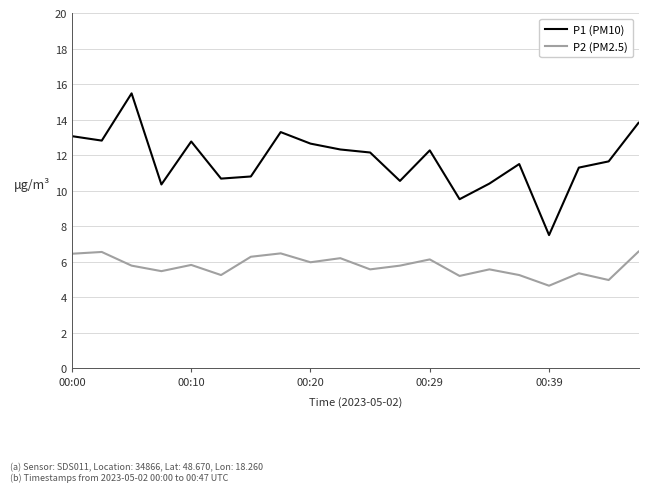

Which series has the largest total across all categories?

P1 (PM10)